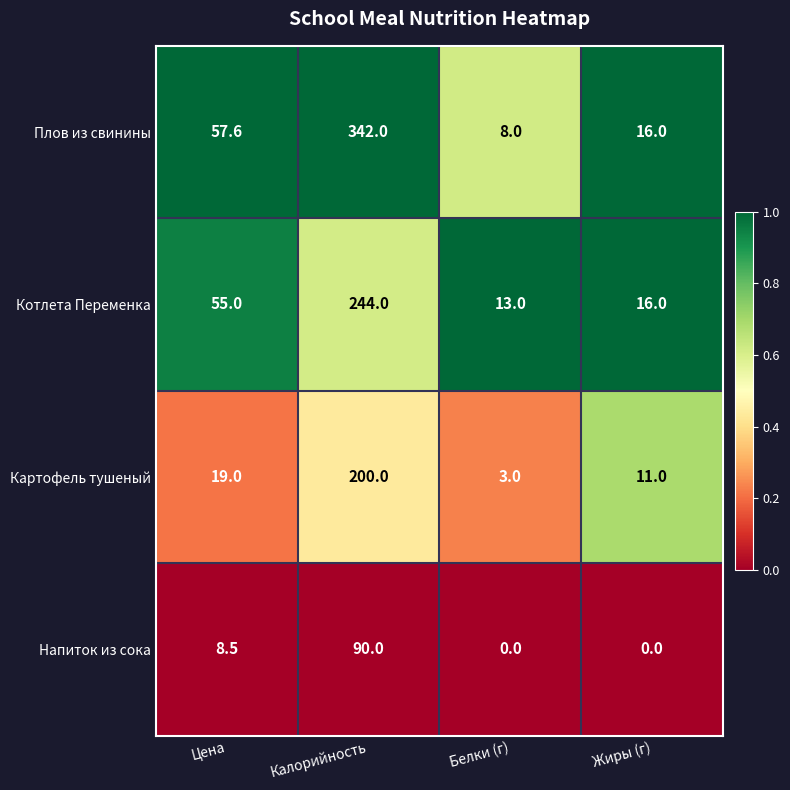

What is the sum of the Котлета Переменка values at Белки (г) and Цена?

68.0